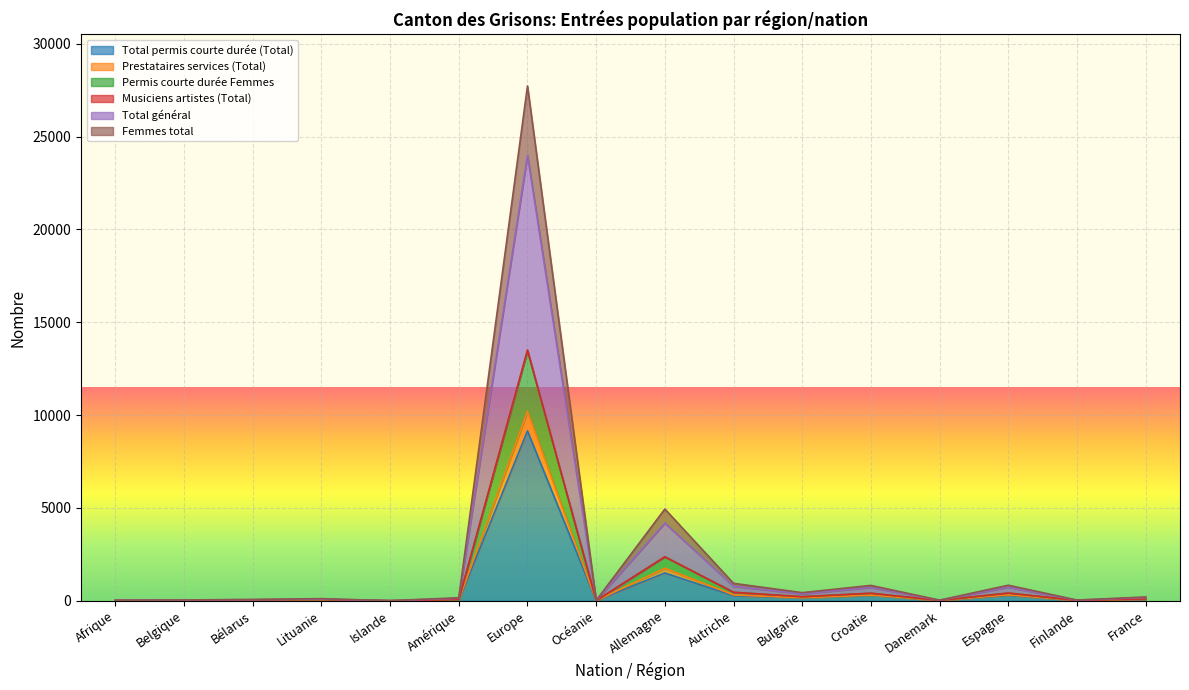

What position from the right is Amérique?

11